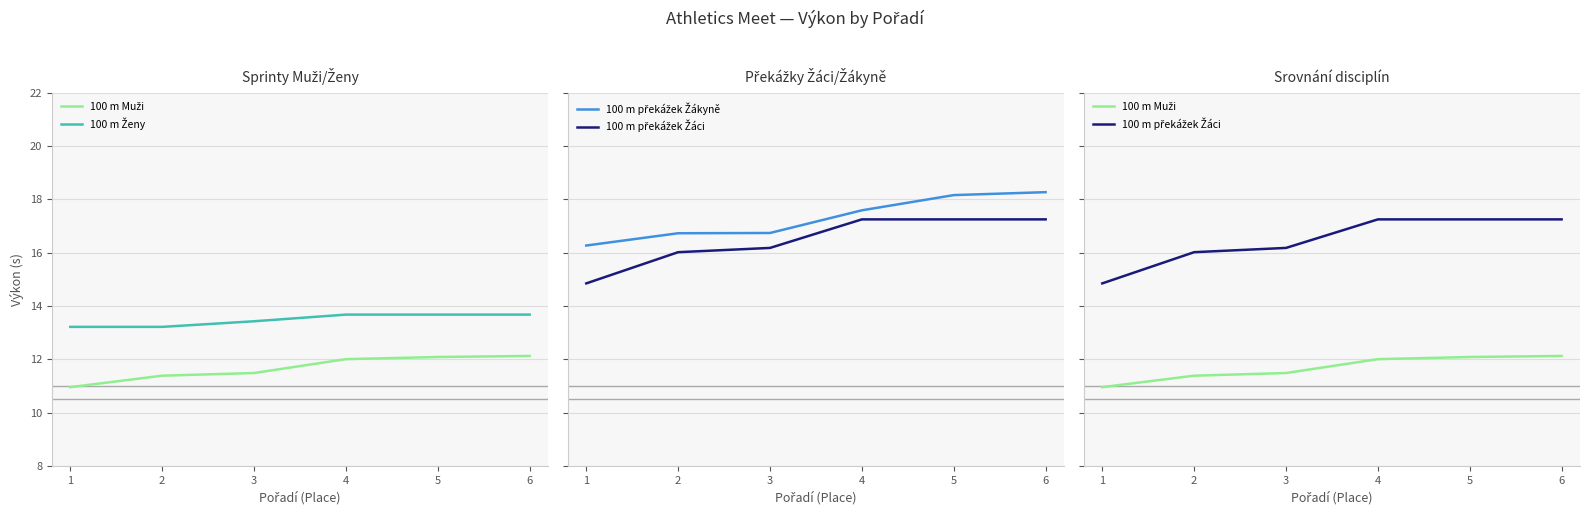

At which category is the sum across all series the highest?

6